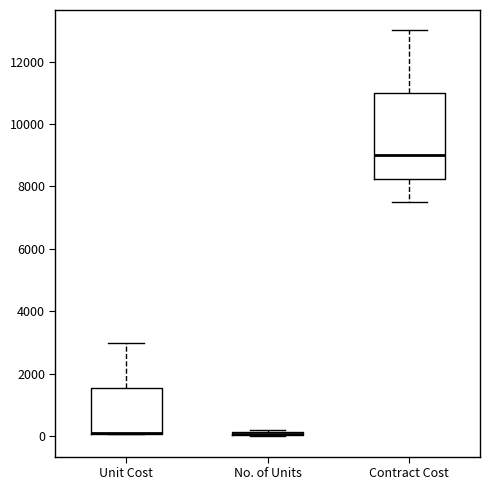

Where is the upper edge of the box for Unit Cost on the y-axis? The values are not printed on the chart, so give them approximately, as read against the axis.

1600